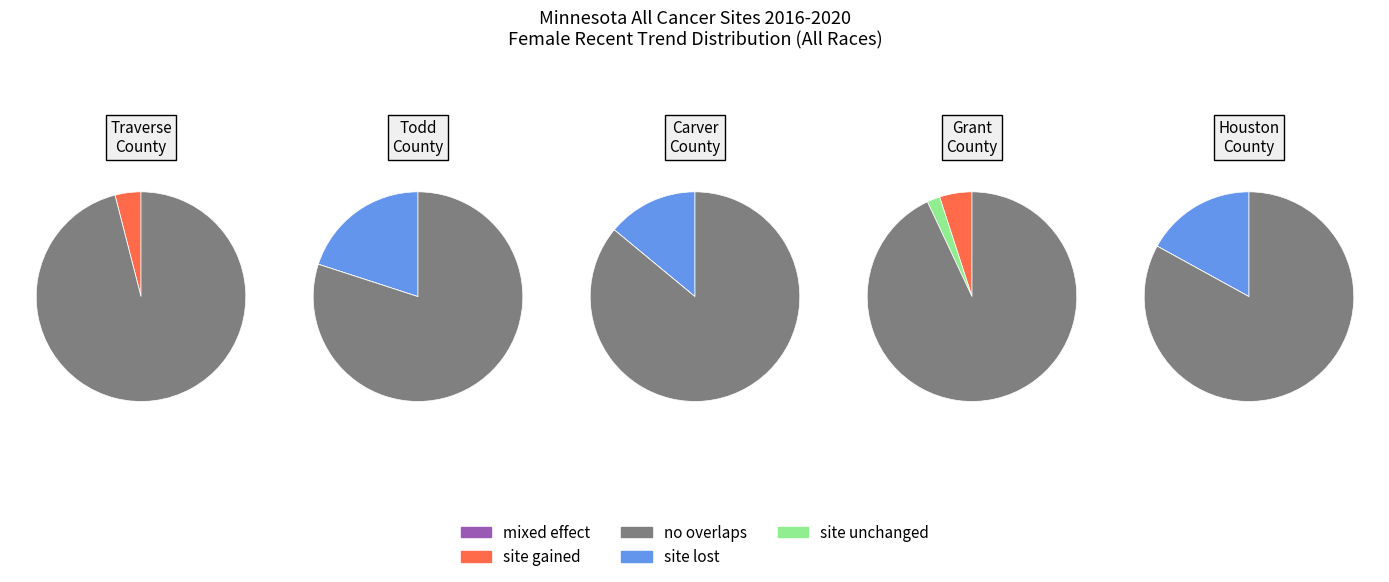

How many segments does this pie chart have?

5